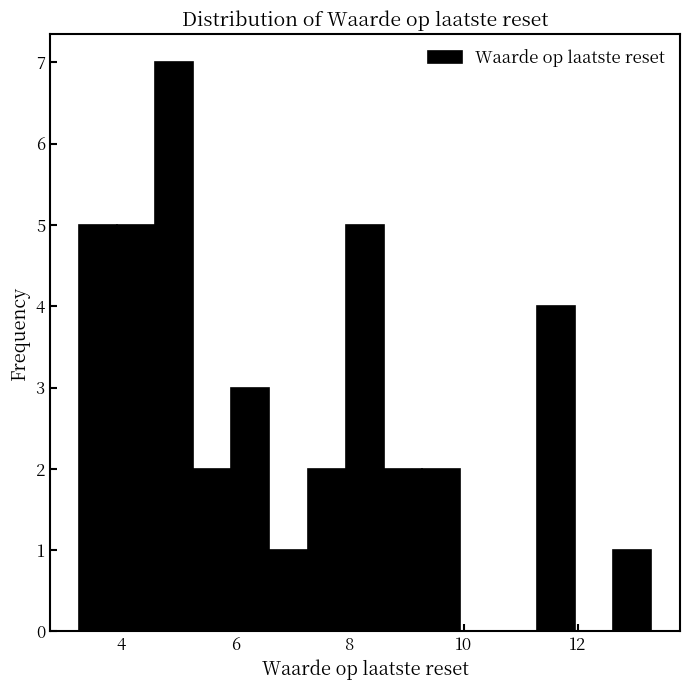

Around what value on the x-axis is the tallest bar? Give the approximate position of its centre, as read against the axis.

5.0